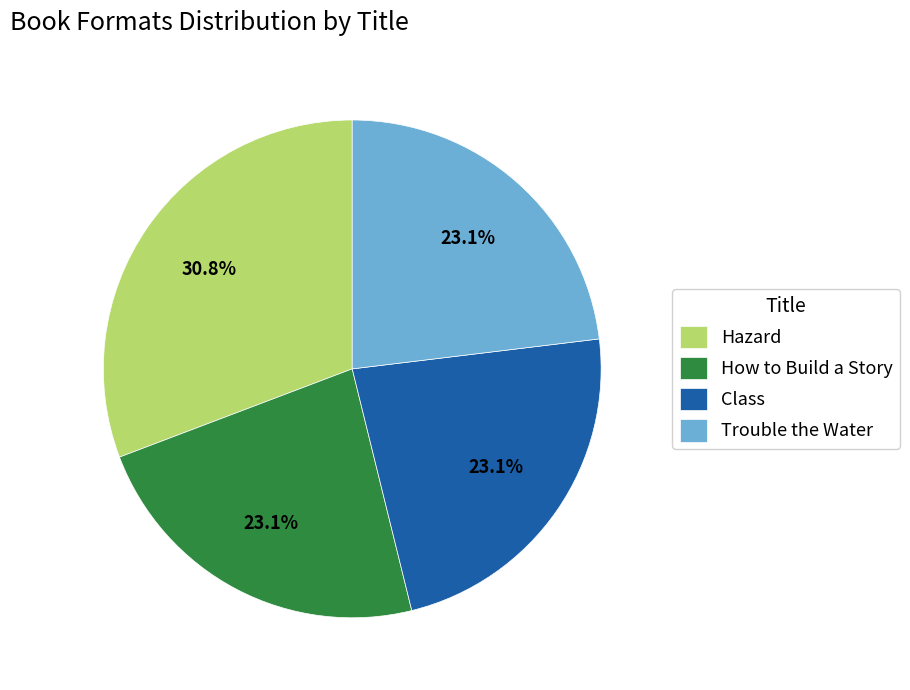

To the nearest percent, what is the difference between the largest and smallest slice percentages?

8%